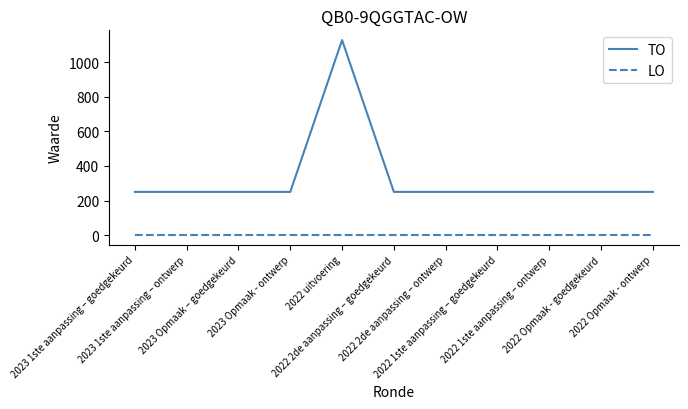

At which category is the sum across all series the highest?

2022 uitvoering